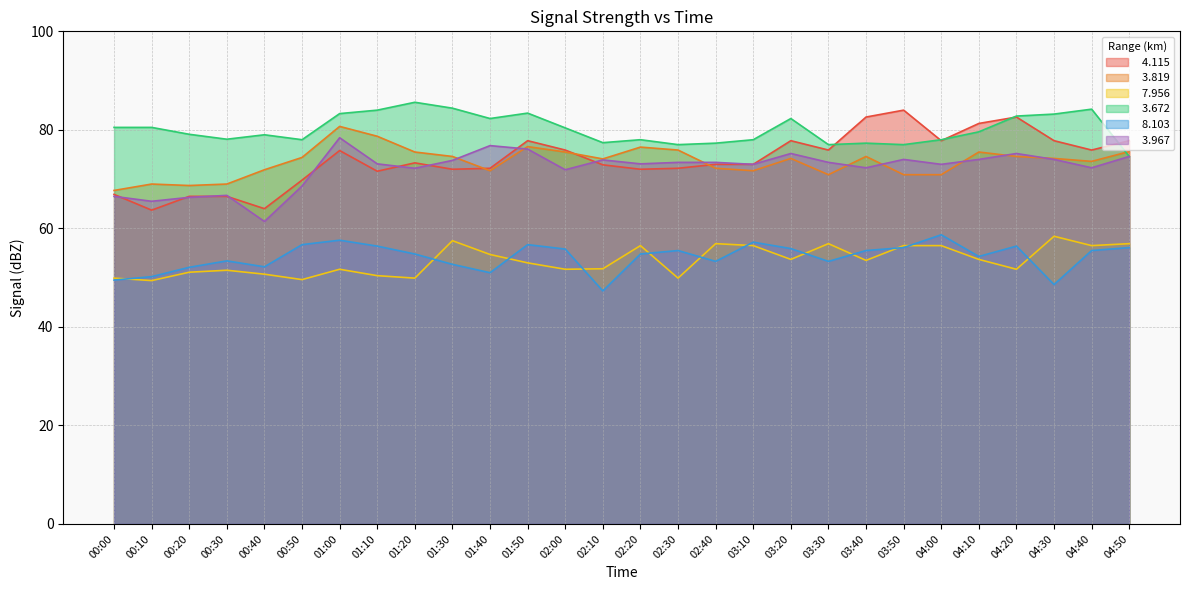

What is the label of the 23rd point from the right?

00:50